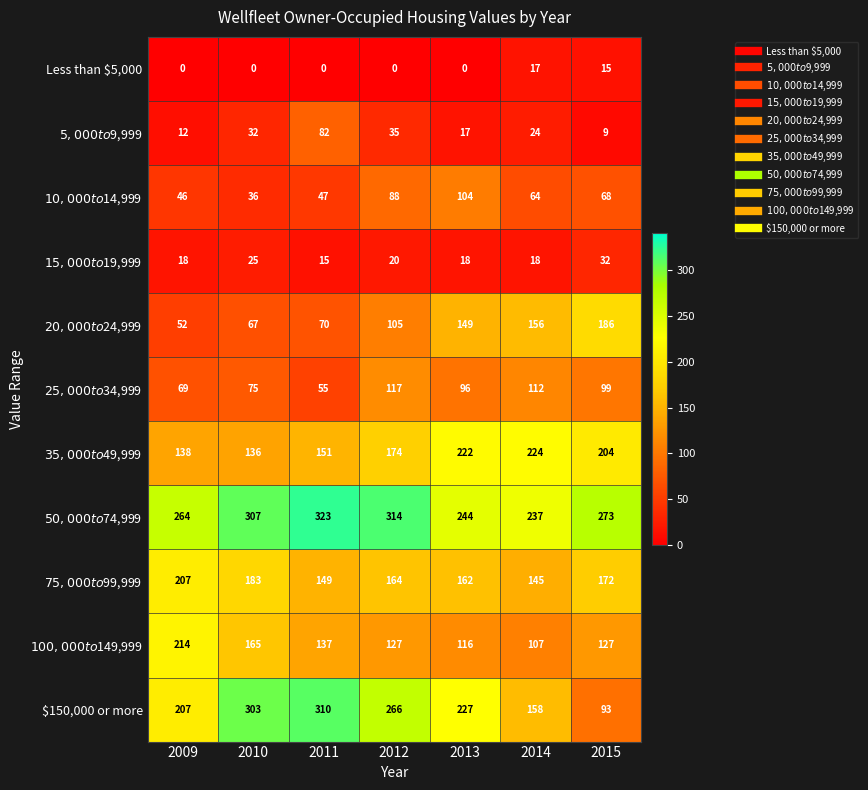

Which category has the highest value across all series?

2011